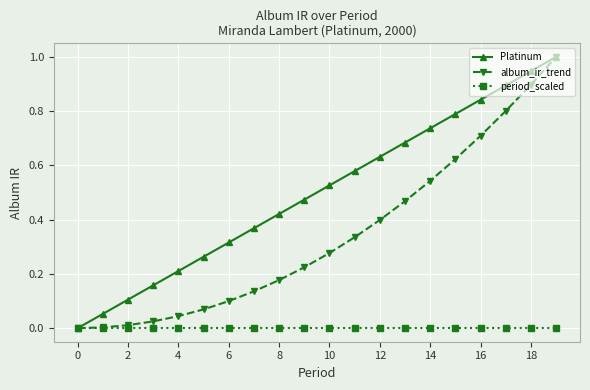

What is the greatest value displayed?

1.0